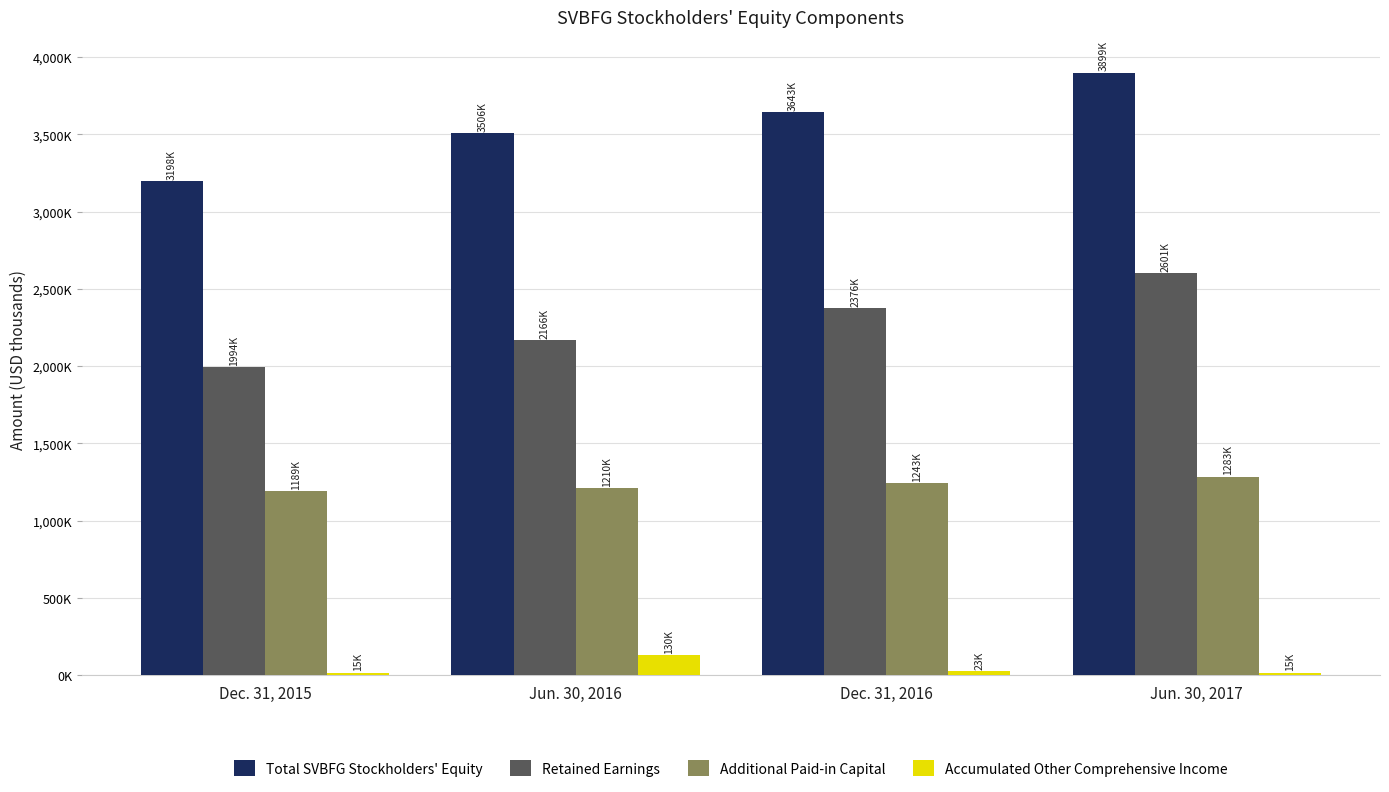

Reading left to right, transcribe all the data shown in this chart.

Total SVBFG Stockholders' Equity: 3198134	3505578	3642554	3899435
Retained Earnings: 1993646	2165784	2376331	2601007
Additional Paid-in Capital: 1189032	1209821	1242741	1283485
Accumulated Other Comprehensive Income: 15404	129921	23430	14890